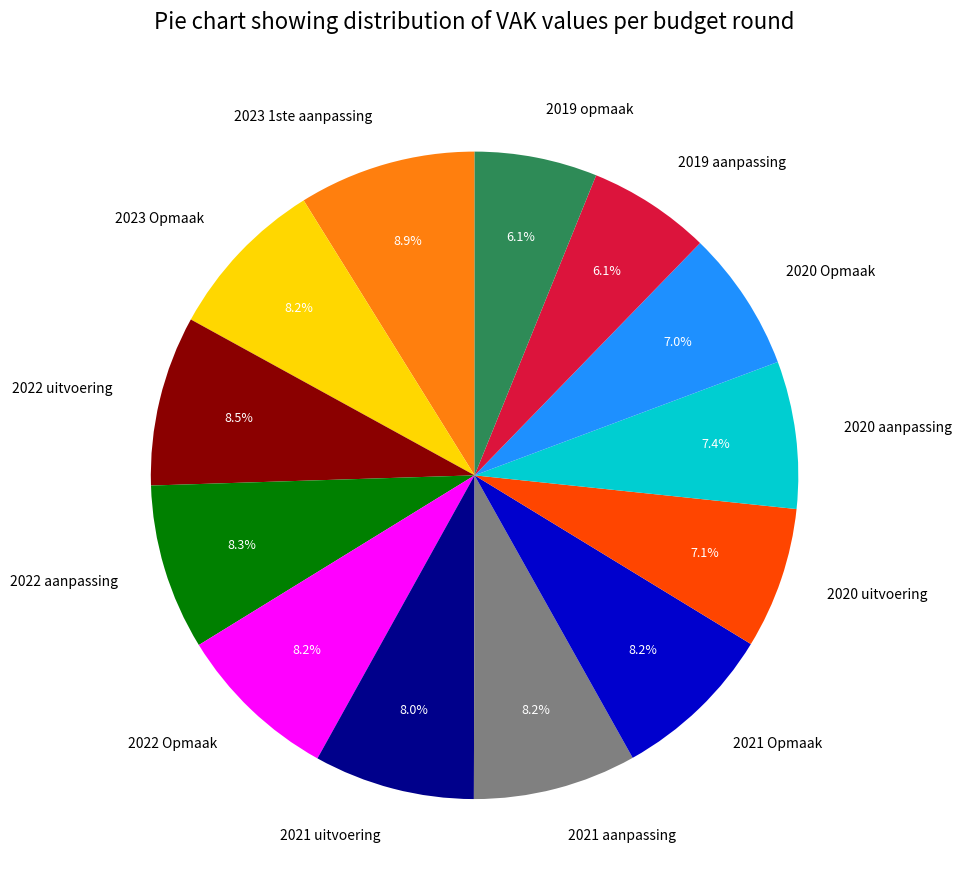

Between 2022 uitvoering and 2019 aanpassing, which is larger?

2022 uitvoering